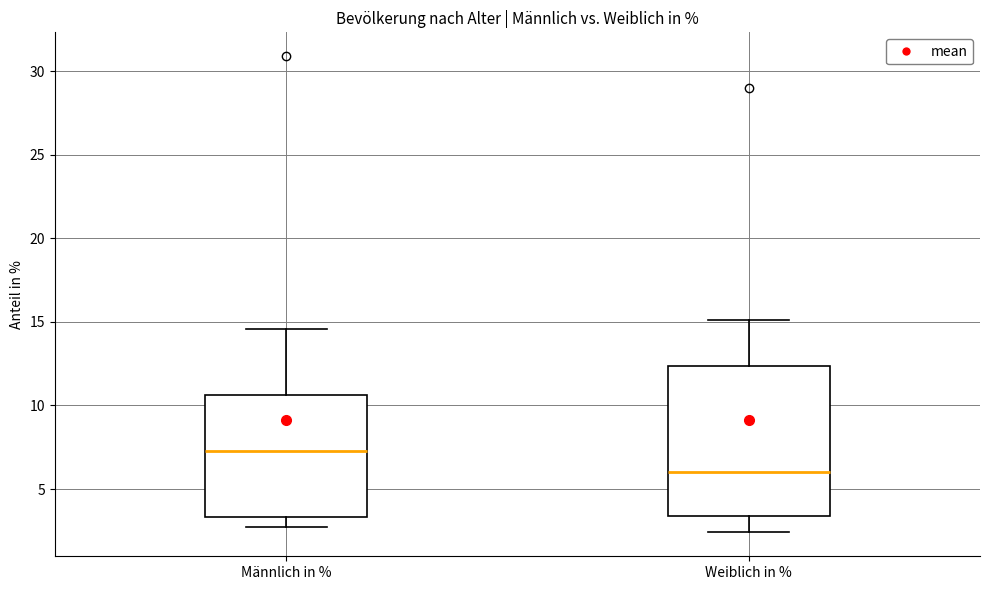

Where is the lower edge of the box for Männlich in % on the y-axis? The values are not printed on the chart, so give them approximately, as read against the axis.

3.5